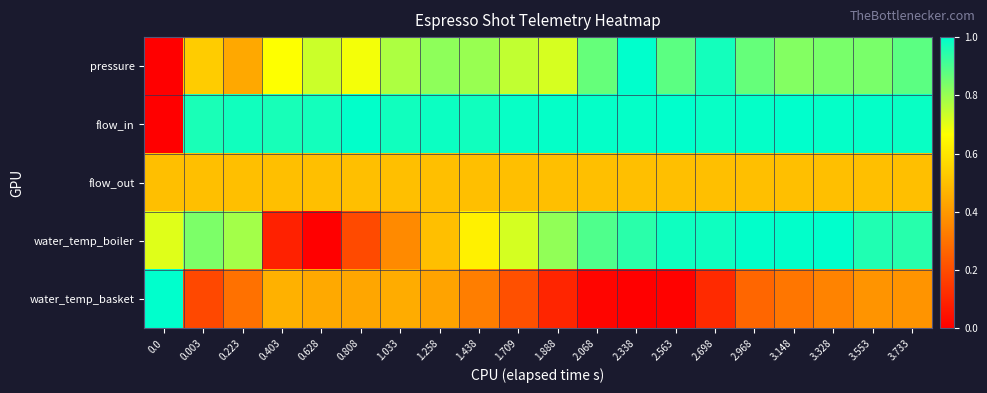

Reading right to left, what are all the values shown in this chart?

pressure: 3.733=0.9	3.553=0.8	3.328=0.8	3.148=0.8	2.968=0.9	2.698=1.0	2.563=0.9	2.338=1.0	2.068=0.9	1.888=0.7	1.709=0.7	1.438=0.8	1.258=0.8	1.033=0.8	0.808=0.7	0.628=0.7	0.403=0.7	0.223=0.4	0.003=0.5	0.0=0.0
flow_in: 3.733=1.0	3.553=1.0	3.328=1.0	3.148=1.0	2.968=1.0	2.698=1.0	2.563=1.0	2.338=1.0	2.068=1.0	1.888=1.0	1.709=1.0	1.438=1.0	1.258=1.0	1.033=1.0	0.808=1.0	0.628=1.0	0.403=1.0	0.223=1.0	0.003=1.0	0.0=0.0
flow_out: 3.733=0.5	3.553=0.5	3.328=0.5	3.148=0.5	2.968=0.5	2.698=0.5	2.563=0.5	2.338=0.5	2.068=0.5	1.888=0.5	1.709=0.5	1.438=0.5	1.258=0.5	1.033=0.5	0.808=0.5	0.628=0.5	0.403=0.5	0.223=0.5	0.003=0.5	0.0=0.5
water_temp_boiler: 3.733=0.9	3.553=1.0	3.328=1.0	3.148=1.0	2.968=1.0	2.698=1.0	2.563=1.0	2.338=0.9	2.068=0.9	1.888=0.8	1.709=0.7	1.438=0.6	1.258=0.5	1.033=0.4	0.808=0.2	0.628=0.0	0.403=0.1	0.223=0.8	0.003=0.8	0.0=0.7
water_temp_basket: 3.733=0.4	3.553=0.4	3.328=0.3	3.148=0.3	2.968=0.3	2.698=0.1	2.563=0.0	2.338=0.0	2.068=0.0	1.888=0.1	1.709=0.2	1.438=0.3	1.258=0.4	1.033=0.5	0.808=0.4	0.628=0.4	0.403=0.5	0.223=0.3	0.003=0.2	0.0=1.0